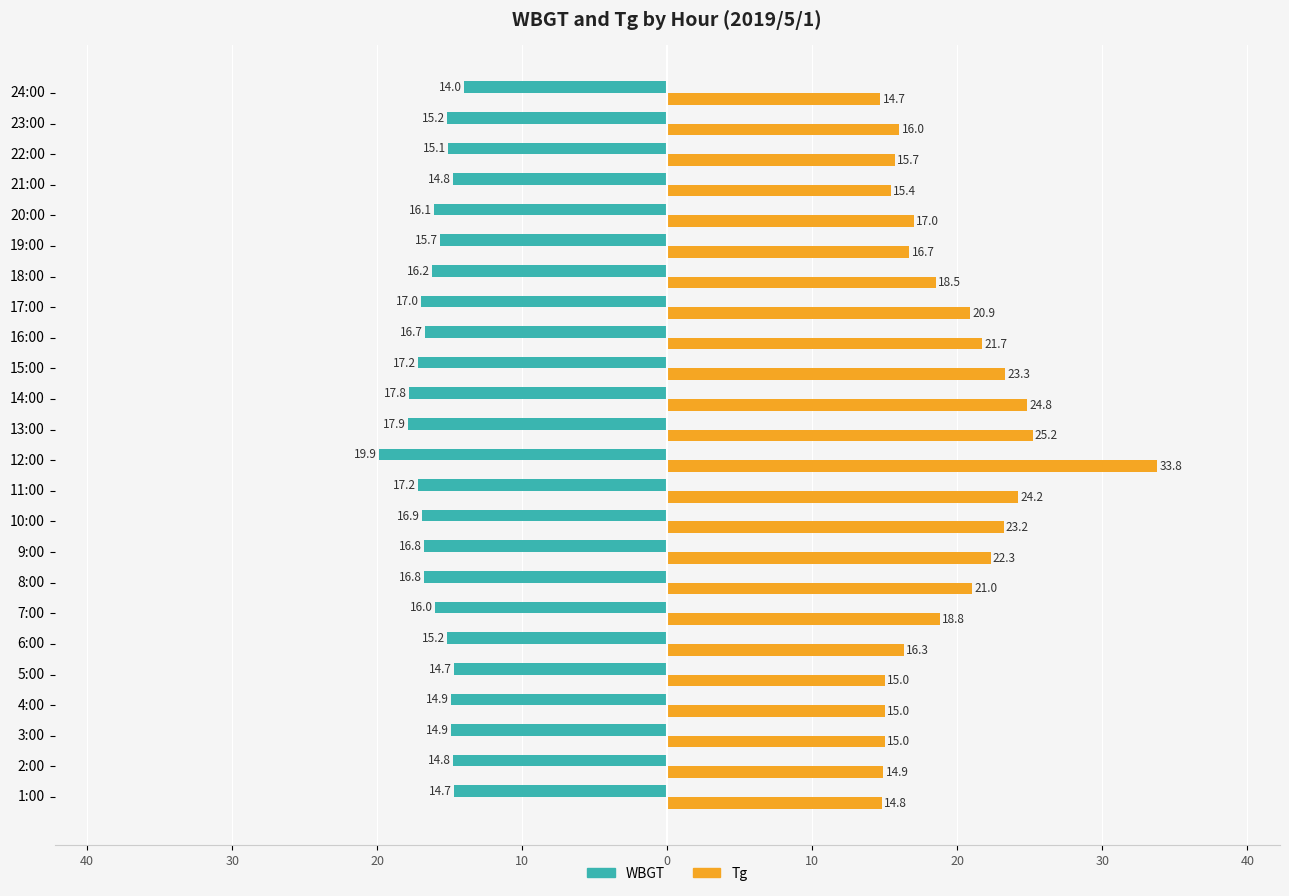

What are all the series names shown in the legend?

WBGT, Tg